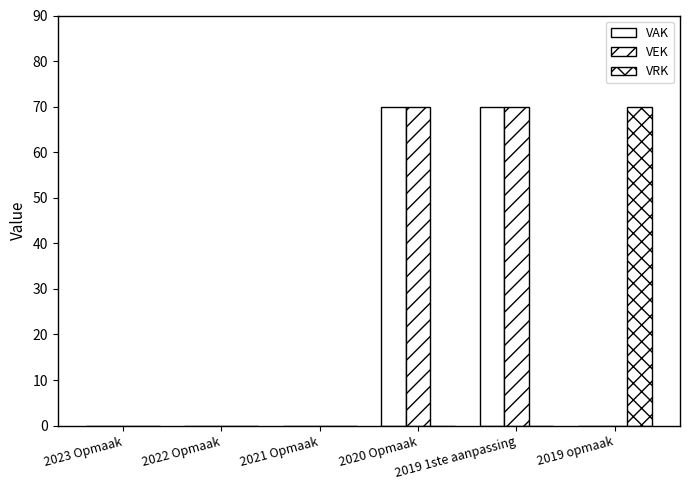

How many distinct data groups are displayed?

3